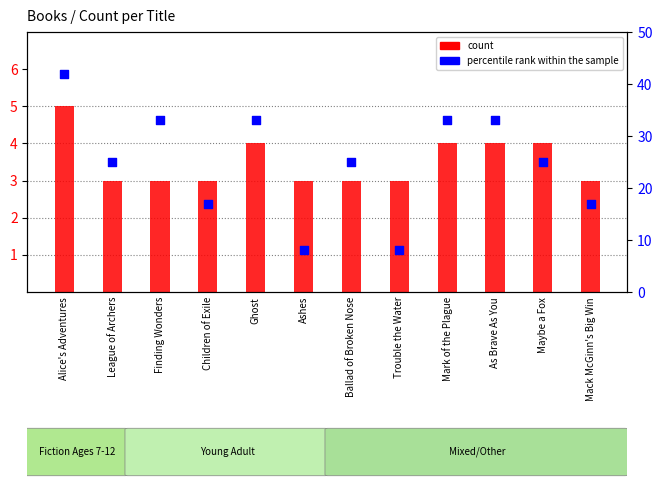

Which series contains the highest Y value?

percentile rank within the sample